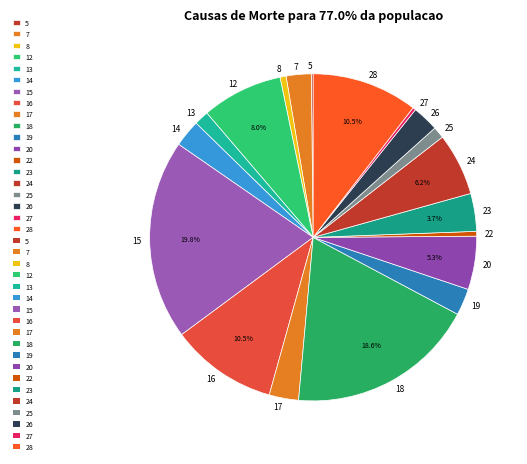

Which has a higher value, 27 or 18?

18